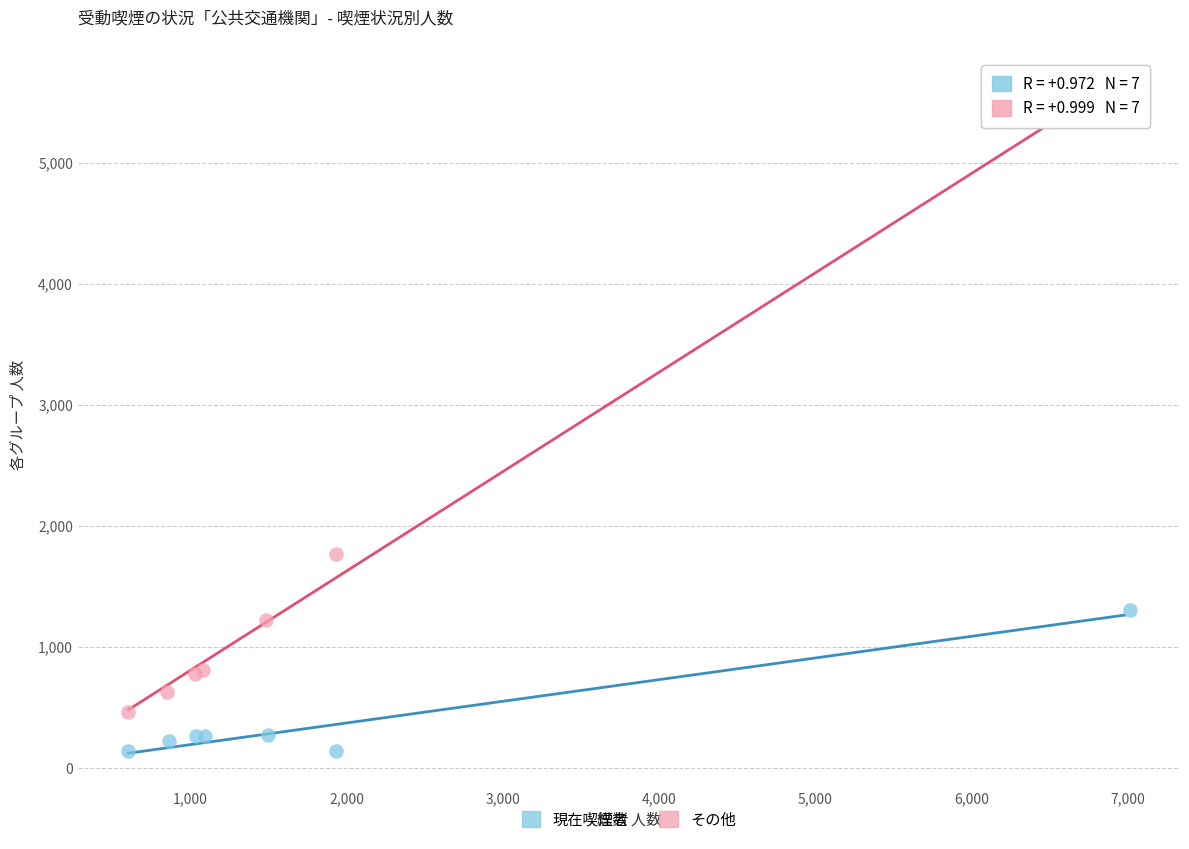

Which series has the widest spread of Y values?

その他